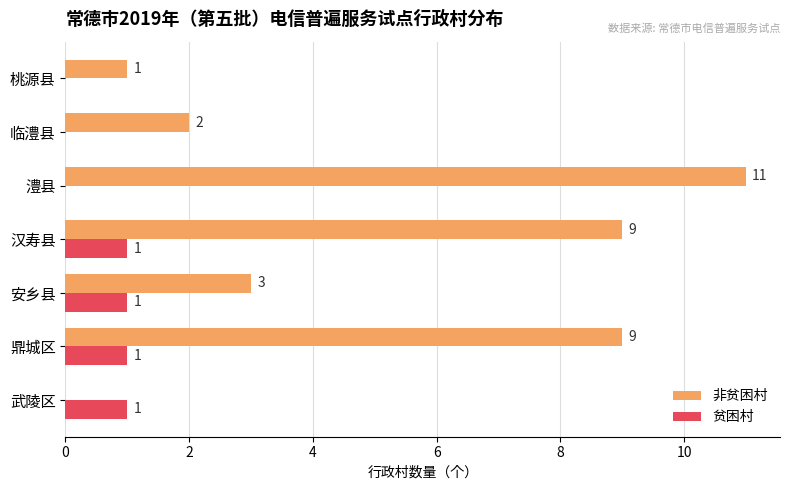

What is the sum of all 贫困村 values?

4